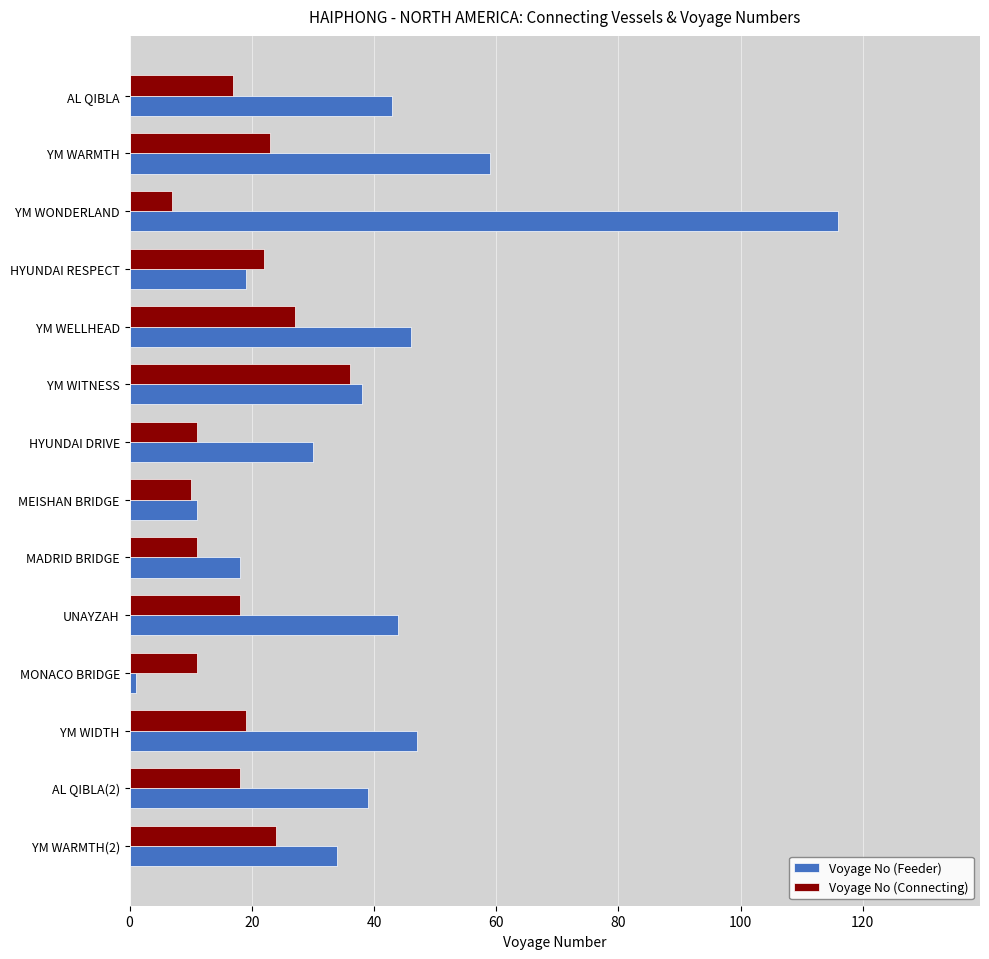

Is it true that Voyage No (Feeder) equals 116 at YM WONDERLAND?

True